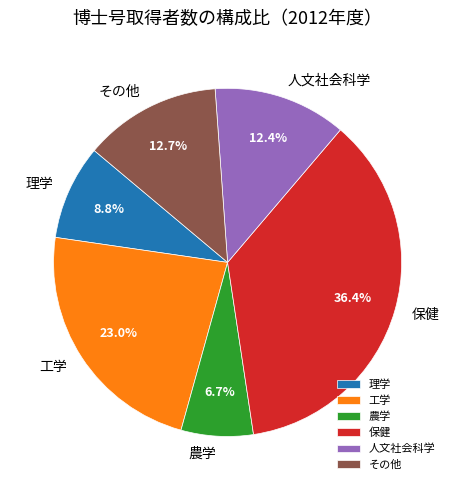

To the nearest percent, what is the difference between the 工学 and 保健 slice percentages?

13%